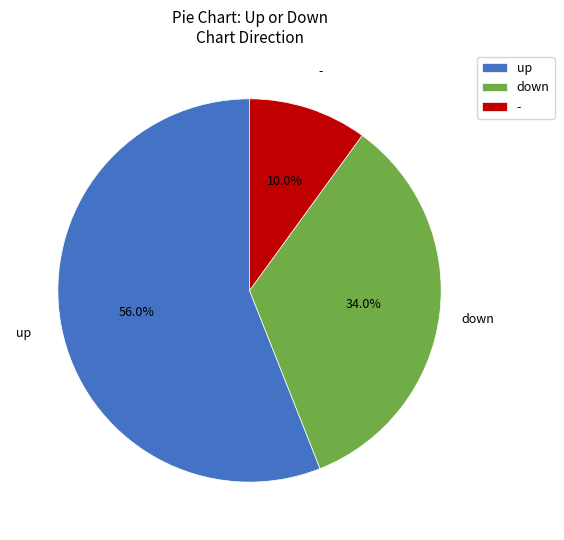

True or false: up accounts for 68% of the total.

False